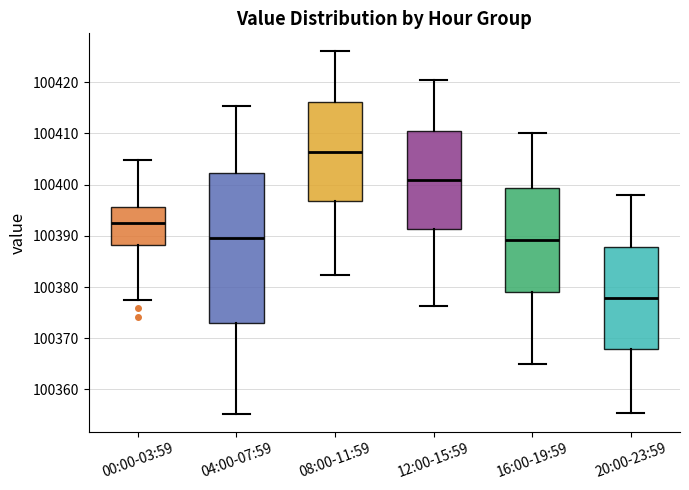

Where does the lower whisker of the box for 08:00-11:59 end on the y-axis? The values are not printed on the chart, so give them approximately, as read against the axis.

100382